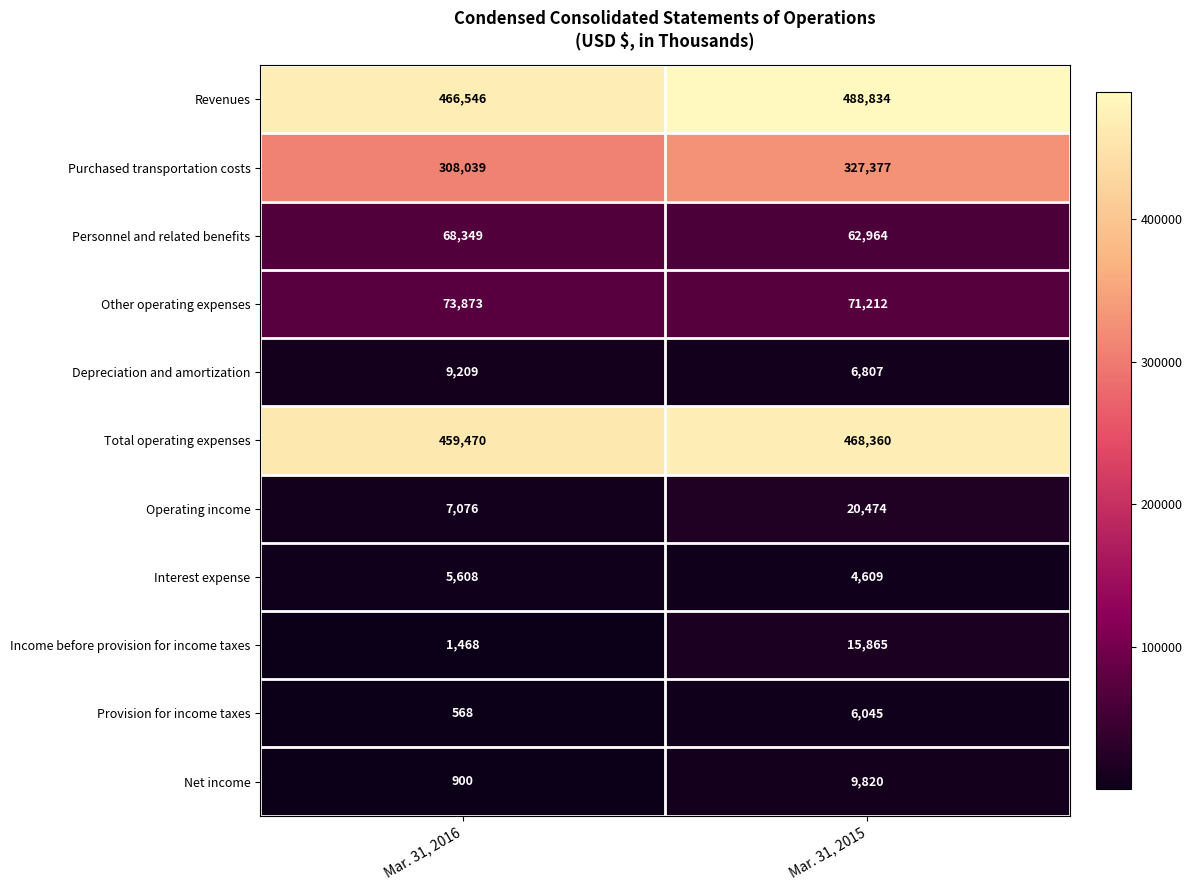

Reading right to left, transcribe all the data shown in this chart.

Revenues: Mar. 31, 2015=488834	Mar. 31, 2016=466546
Purchased transportation costs: Mar. 31, 2015=327377	Mar. 31, 2016=308039
Personnel and related benefits: Mar. 31, 2015=62964	Mar. 31, 2016=68349
Other operating expenses: Mar. 31, 2015=71212	Mar. 31, 2016=73873
Depreciation and amortization: Mar. 31, 2015=6807	Mar. 31, 2016=9209
Total operating expenses: Mar. 31, 2015=468360	Mar. 31, 2016=459470
Operating income: Mar. 31, 2015=20474	Mar. 31, 2016=7076
Interest expense: Mar. 31, 2015=4609	Mar. 31, 2016=5608
Income before provision for income taxes: Mar. 31, 2015=15865	Mar. 31, 2016=1468
Provision for income taxes: Mar. 31, 2015=6045	Mar. 31, 2016=568
Net income: Mar. 31, 2015=9820	Mar. 31, 2016=900